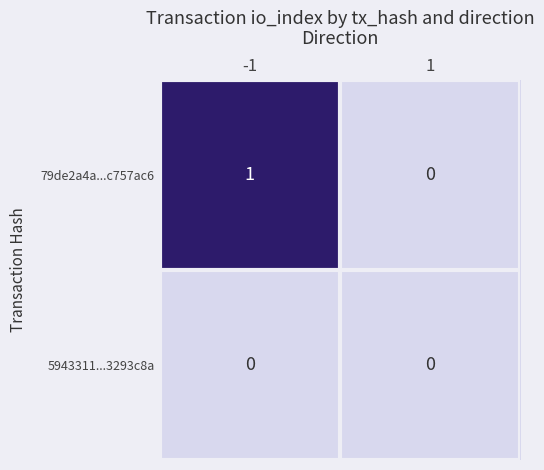

Which series has the largest total across all categories?

79de2a4a...c757ac6